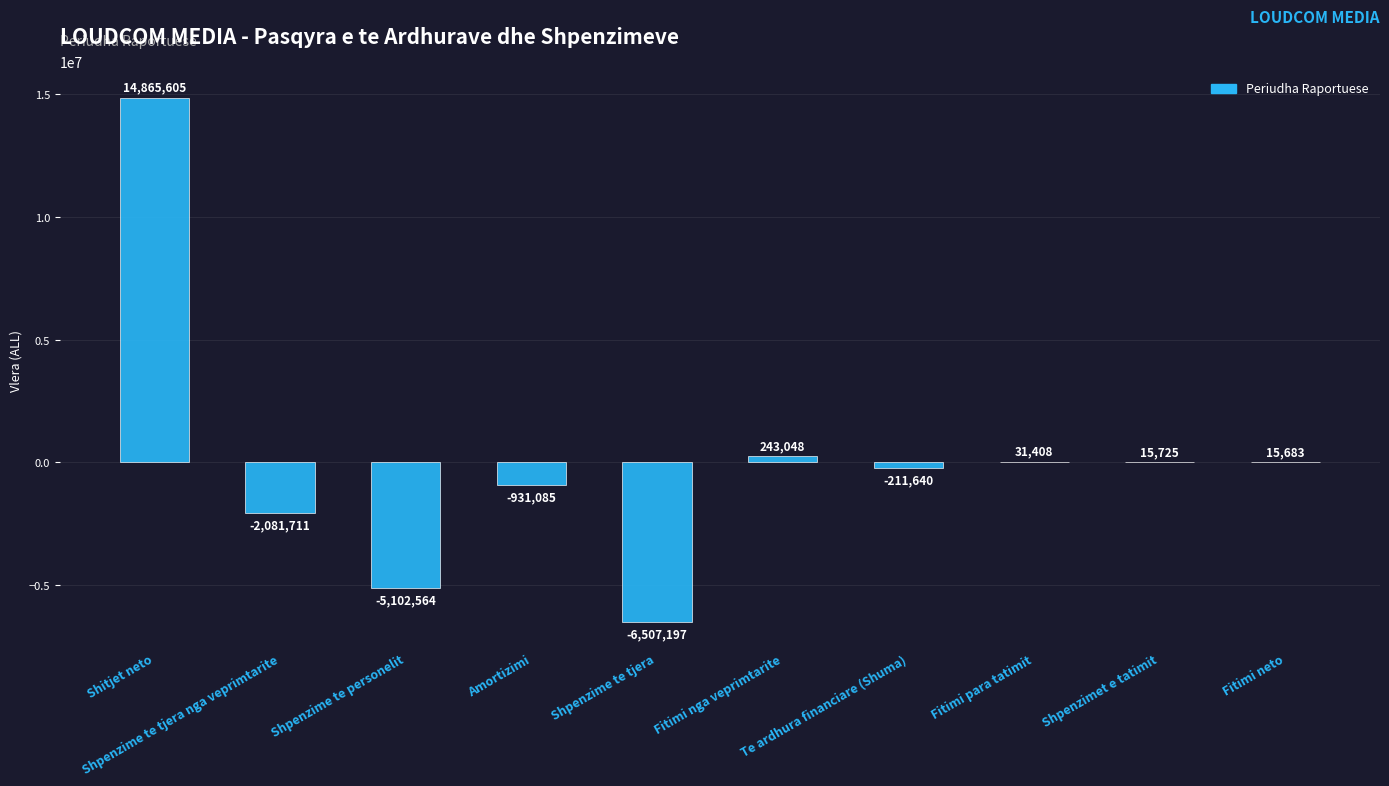

What is the sum of all values?

337272